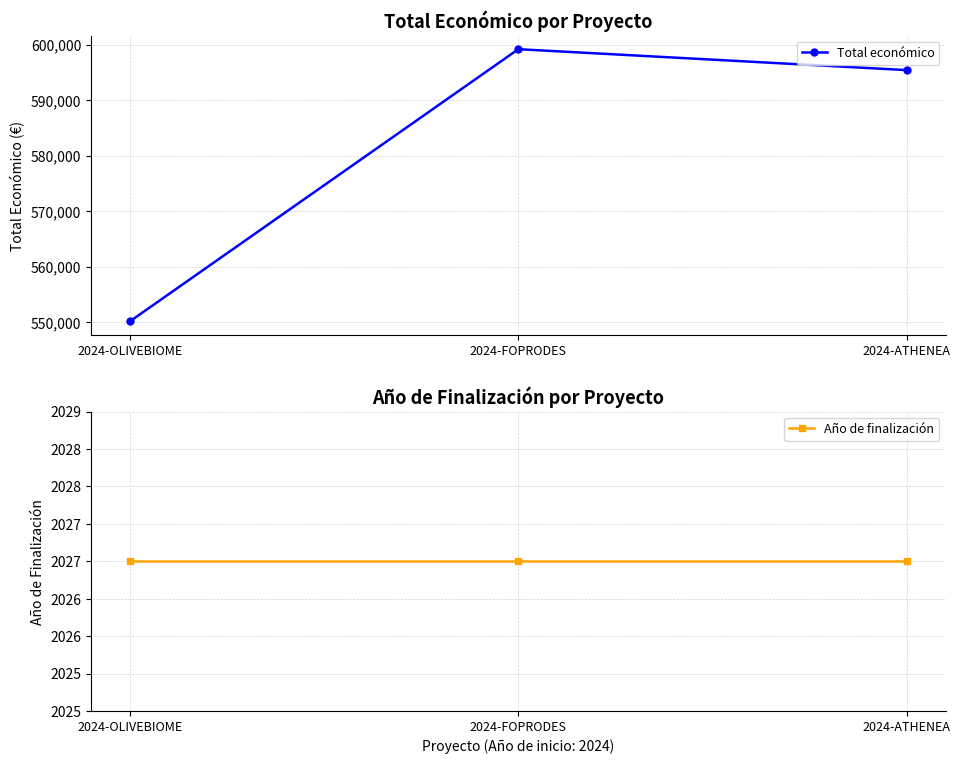

Reading right to left, what are all the values shown in this chart?

Total económico: 595436	599211	550111
Año de finalización: 2027	2027	2027